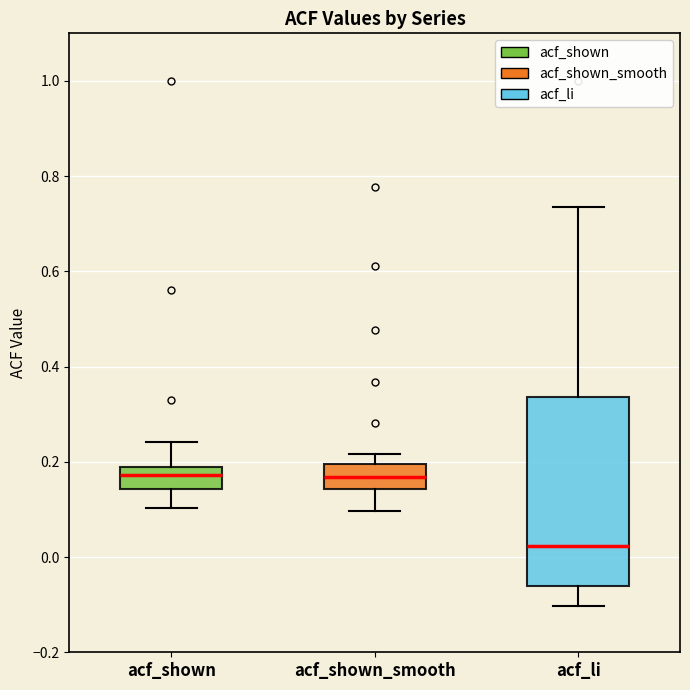

Where is the lower edge of the box for acf_shown on the y-axis? The values are not printed on the chart, so give them approximately, as read against the axis.

0.14